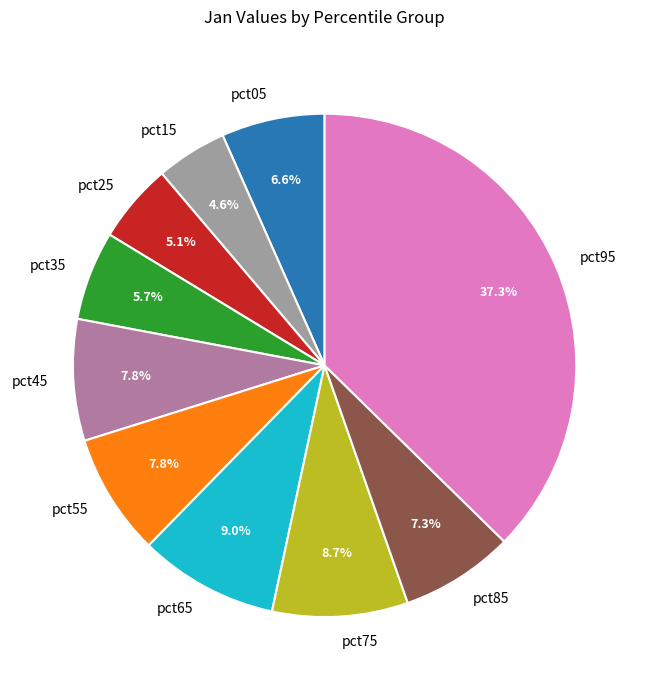

Does any single category account for the majority?

No